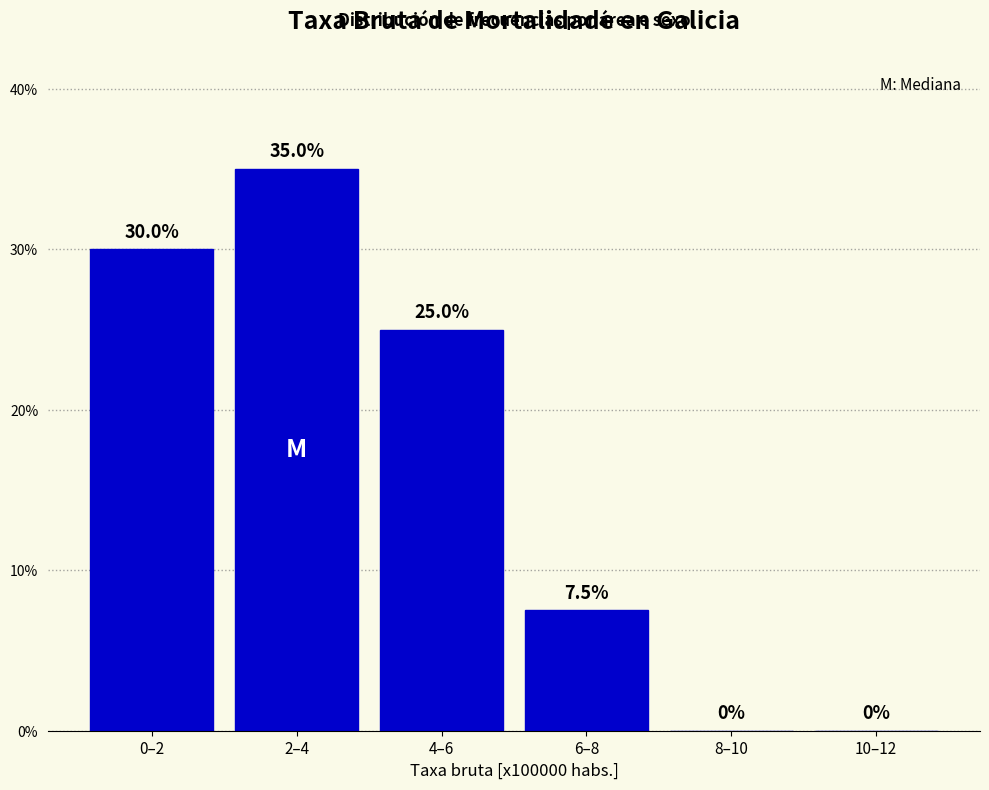

Reading left to right, extract all data points from this chart.

0–2=30.0	2–4=35.0	4–6=25.0	6–8=7.5	8–10=0.0	10–12=0.0